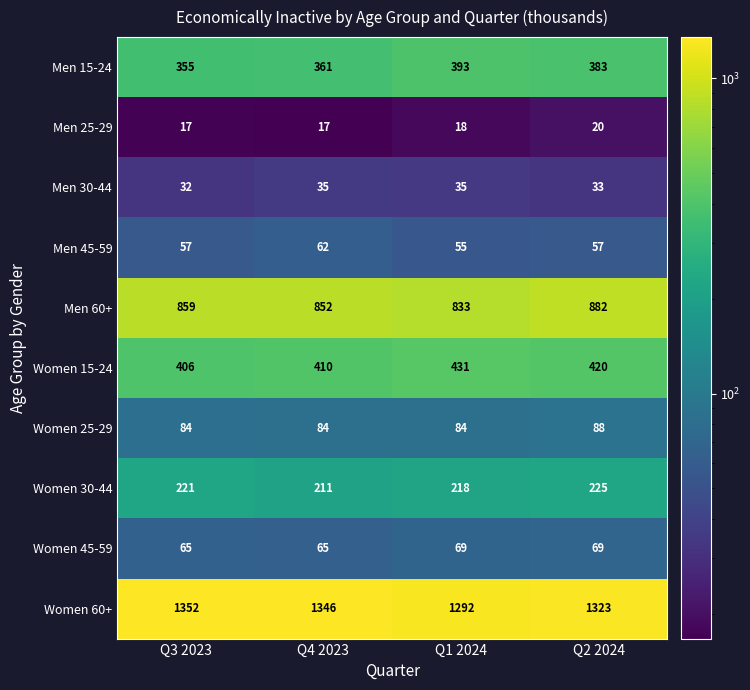

Which series changed the most between Q3 2023 and Q2 2024?

Women 60+